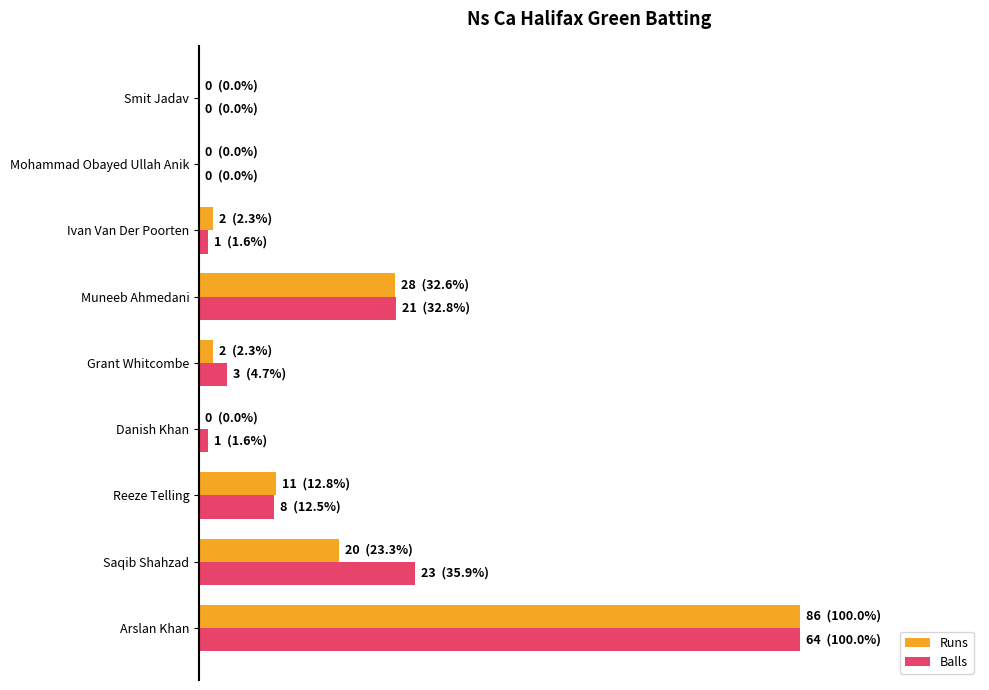

What position from the left is Smit Jadav?

9